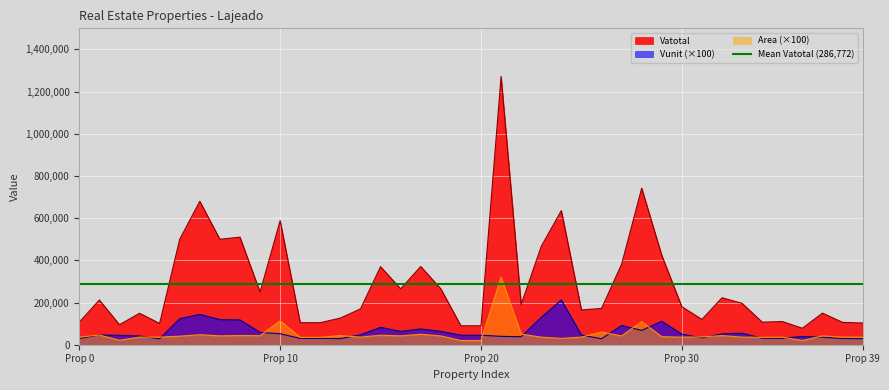

What is the difference between the highest and lowest values at 37?

114194.0